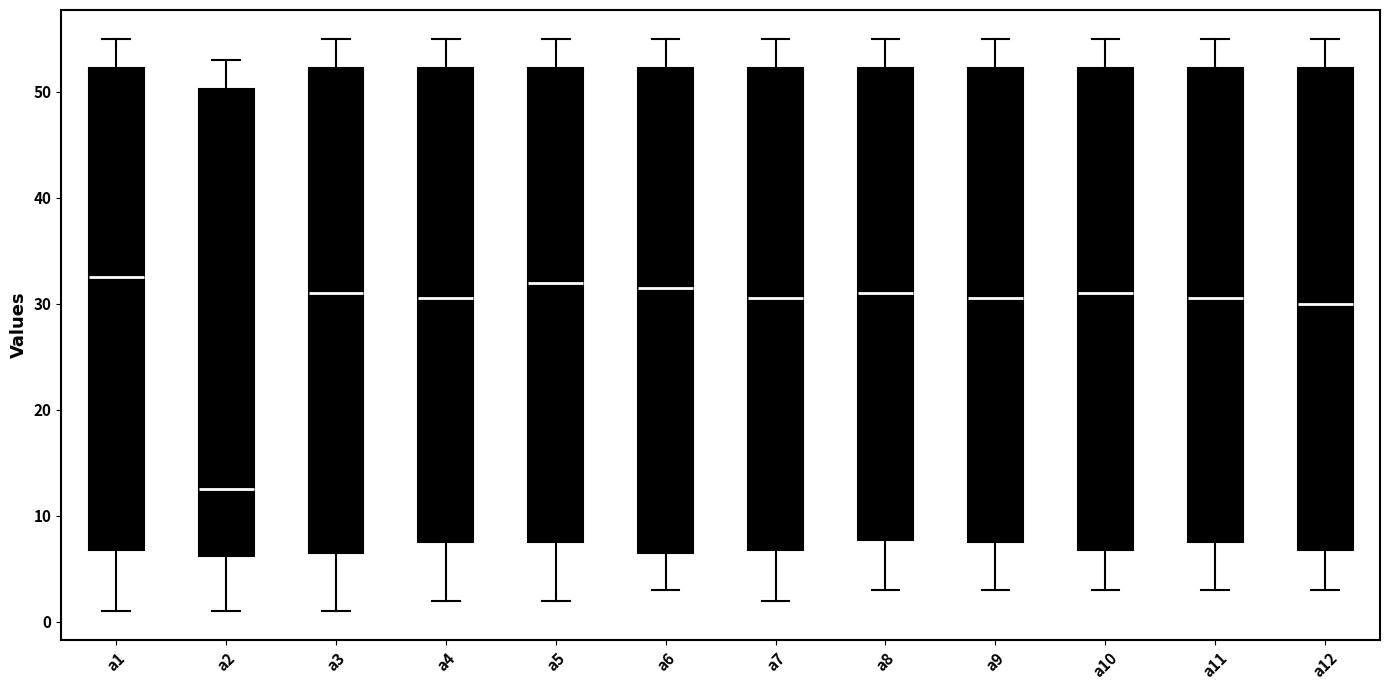

Which box's median line is the lowest?

a2